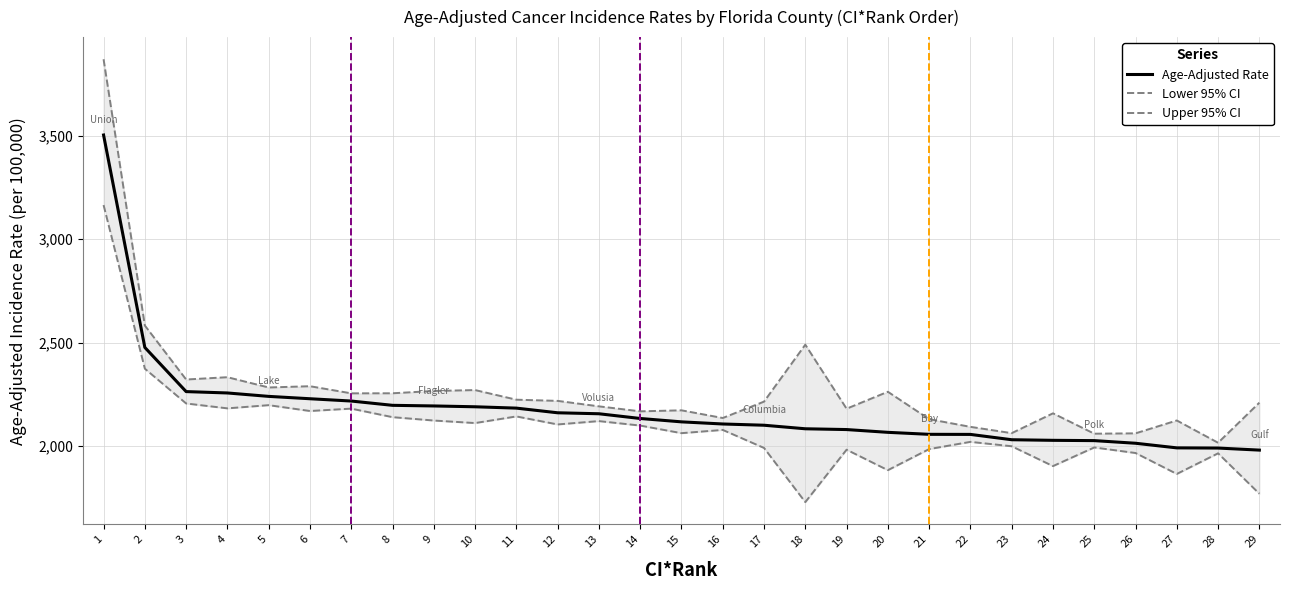

Reading left to right, what are all the values shown in this chart?

Age-Adjusted Rate: 3503.0	2477.2	2264.1	2257.5	2241.0	2229.6	2218.5	2197.8	2194.8	2190.8	2184.3	2161.8	2157.1	2134.3	2118.0	2107.7	2101.7	2084.6	2080.8	2067.4	2057.8	2057.4	2031.7	2028.8	2027.4	2014.7	1992.4	1991.5	1981.6
Lower 95% CI: 3164.7	2374.7	2206.8	2183.2	2198.6	2170.4	2181.9	2140.7	2124.4	2112.2	2144.2	2105.5	2121.7	2100.1	2063.4	2079.1	1992.1	1730.5	1983.6	1884.7	1986.5	2021.4	2000.2	1904.4	1994.4	1967.6	1866.5	1966.1	1771.0
Upper 95% CI: 3868.7	2583.1	2322.5	2333.6	2284.0	2290.1	2255.7	2256.0	2267.1	2271.5	2225.0	2219.3	2192.9	2168.8	2173.7	2136.6	2215.7	2490.6	2181.5	2263.3	2131.0	2093.9	2063.5	2159.2	2060.9	2062.5	2124.7	2017.1	2210.6